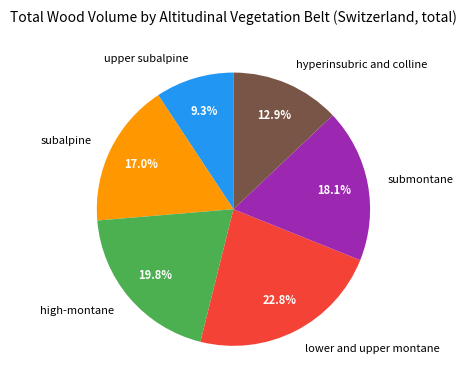

Rank the categories by value from lowest to highest.

upper subalpine, hyperinsubric and colline, subalpine, submontane, high-montane, lower and upper montane